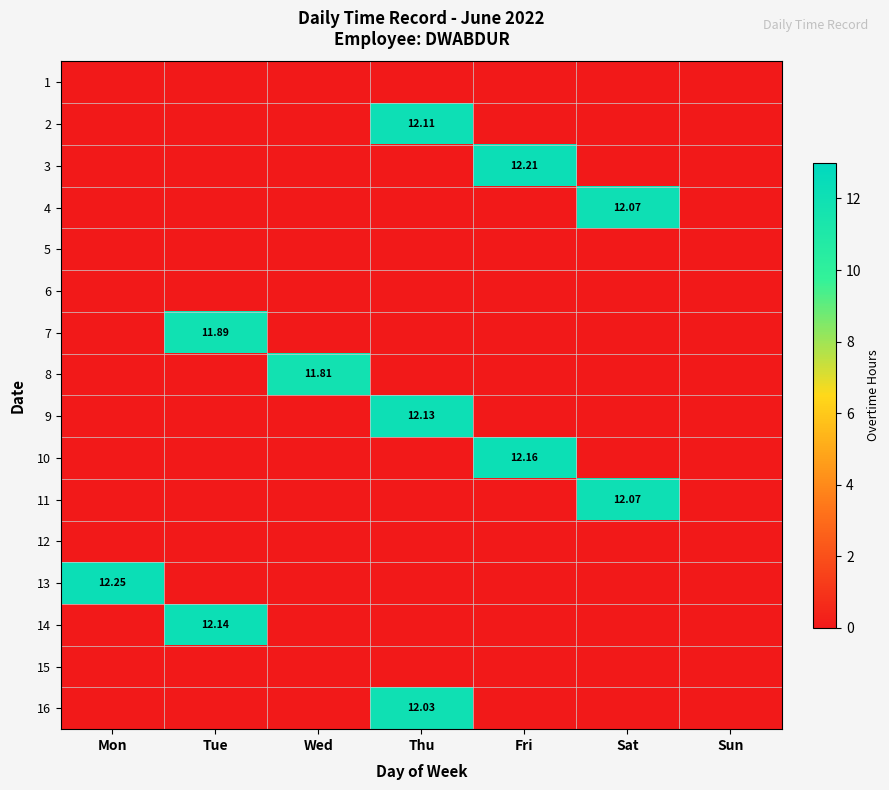

The 14 series shows 21.8 at Tue. True or false?

False